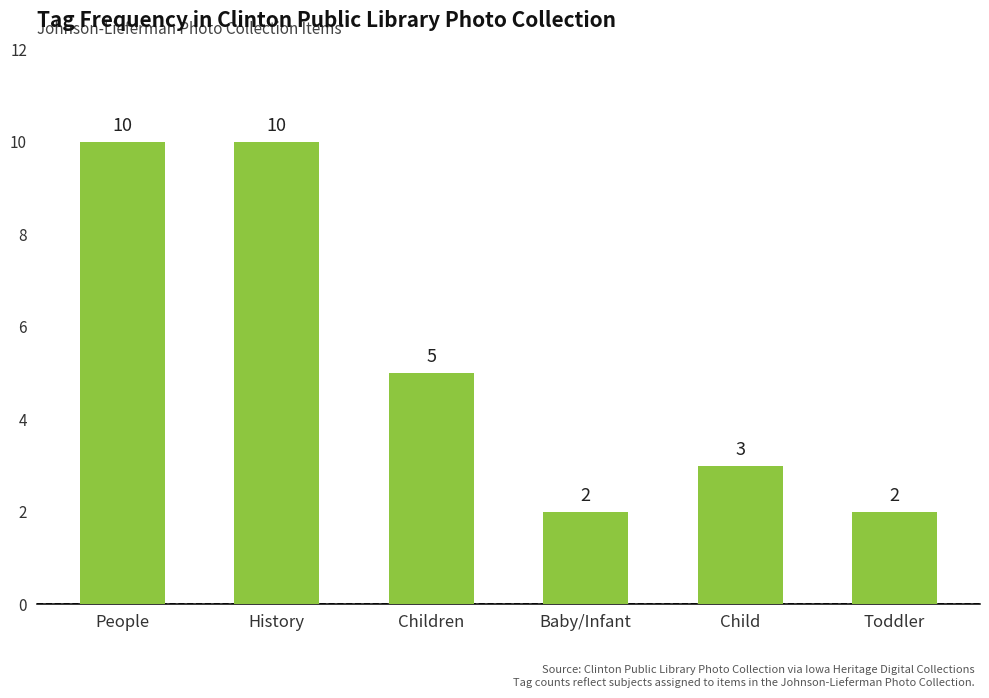

Are the bars horizontal?

No